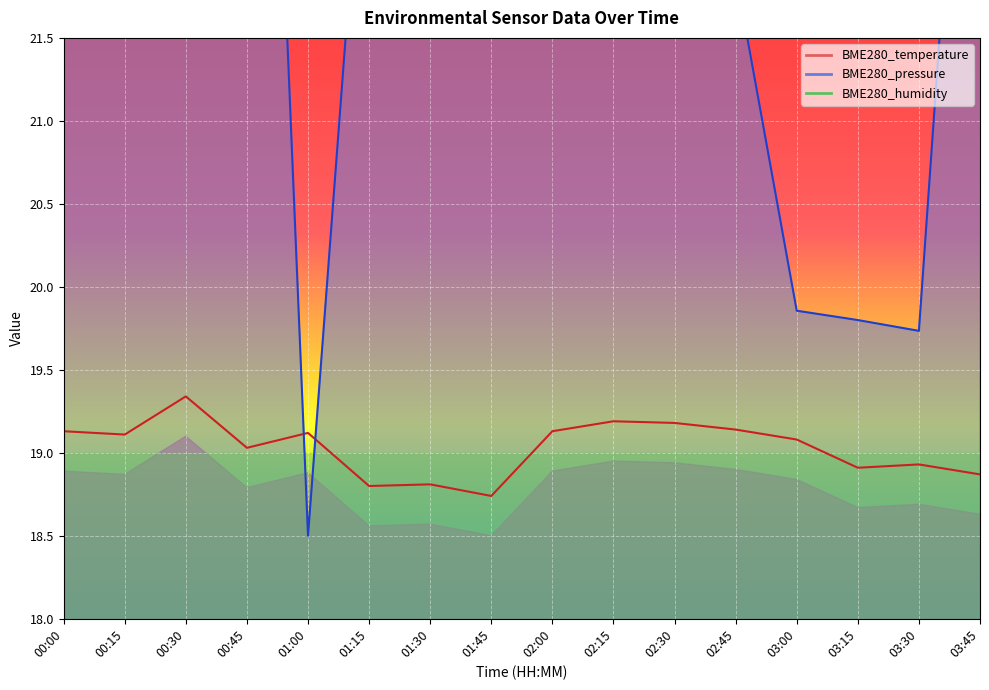

What is the difference between the maximum and minimum values in the BME280_temperature series?

0.6